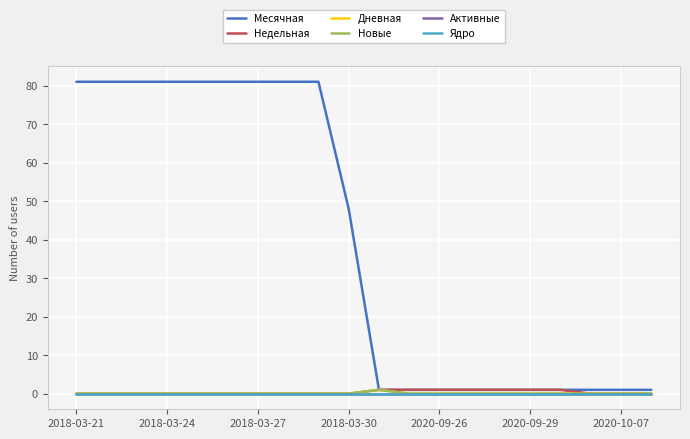

Which series has the largest total across all categories?

Месячная